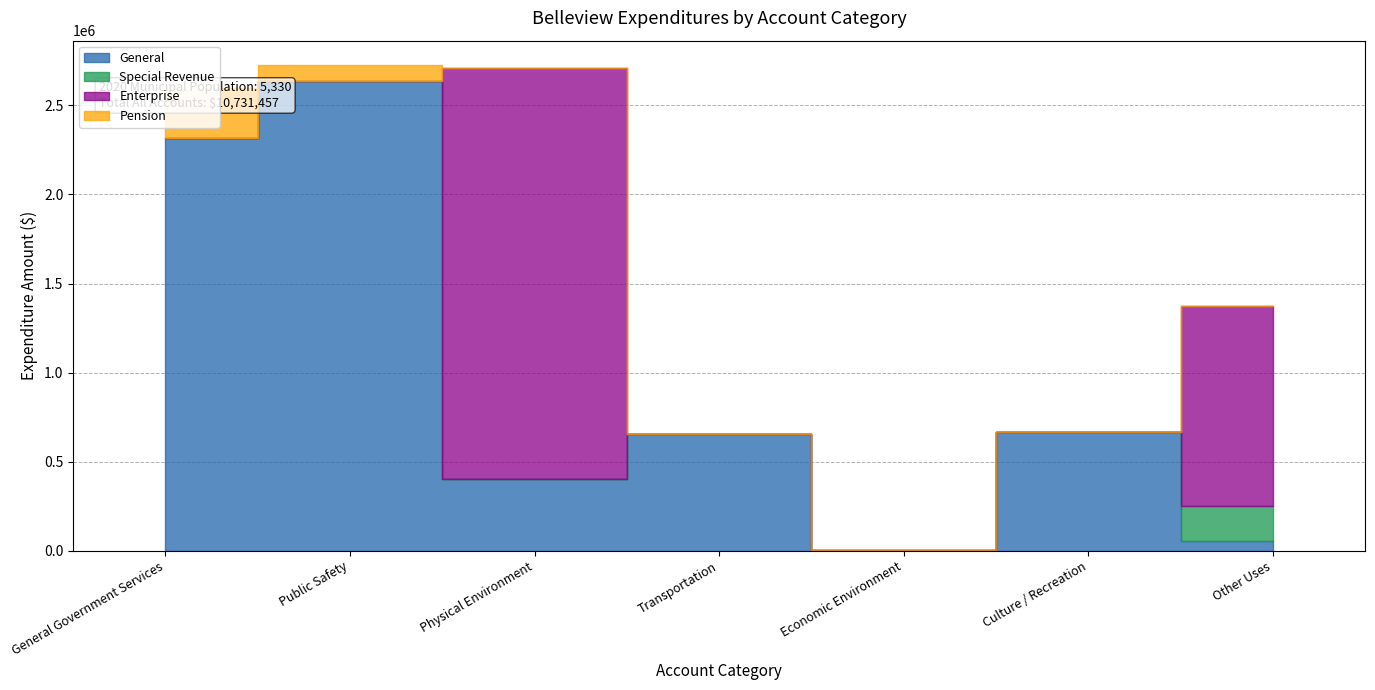

At how many categories does at least one series exceed 2272353?

3